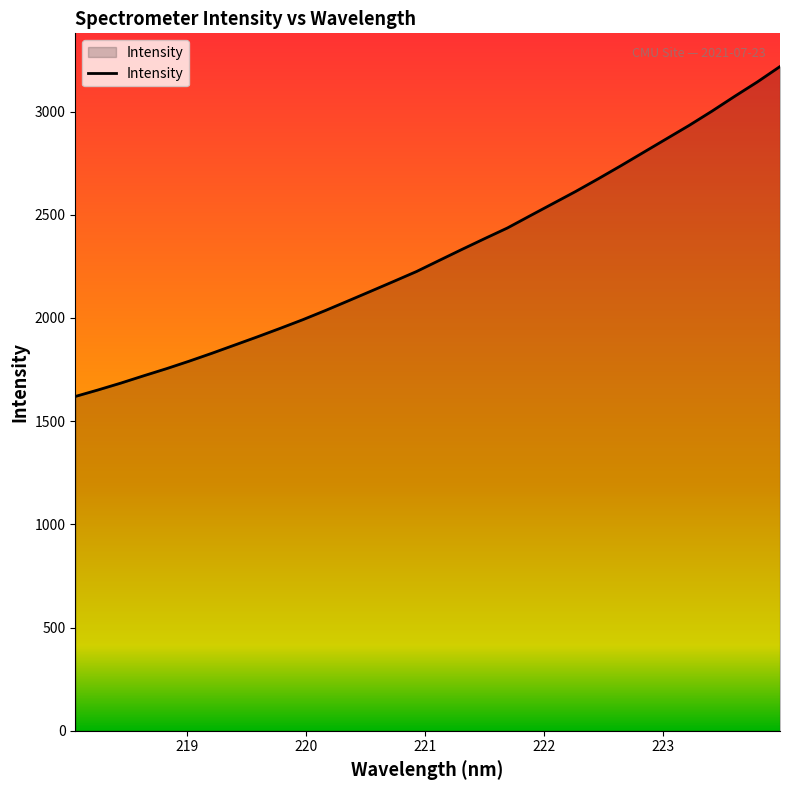

How many lines are shown in the chart?

1